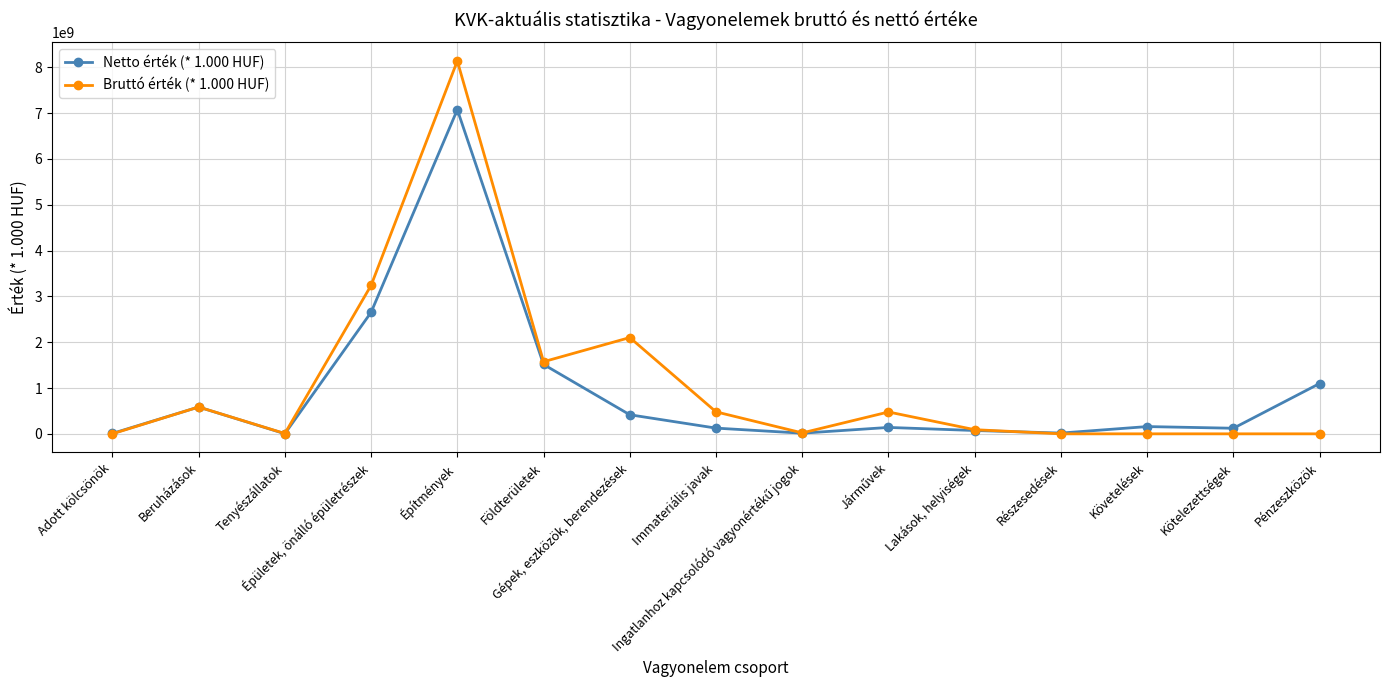

What is the sum of the Netto érték (* 1.000 HUF) values at Beruházások and Épületek, önálló épületrészek?

3237444978